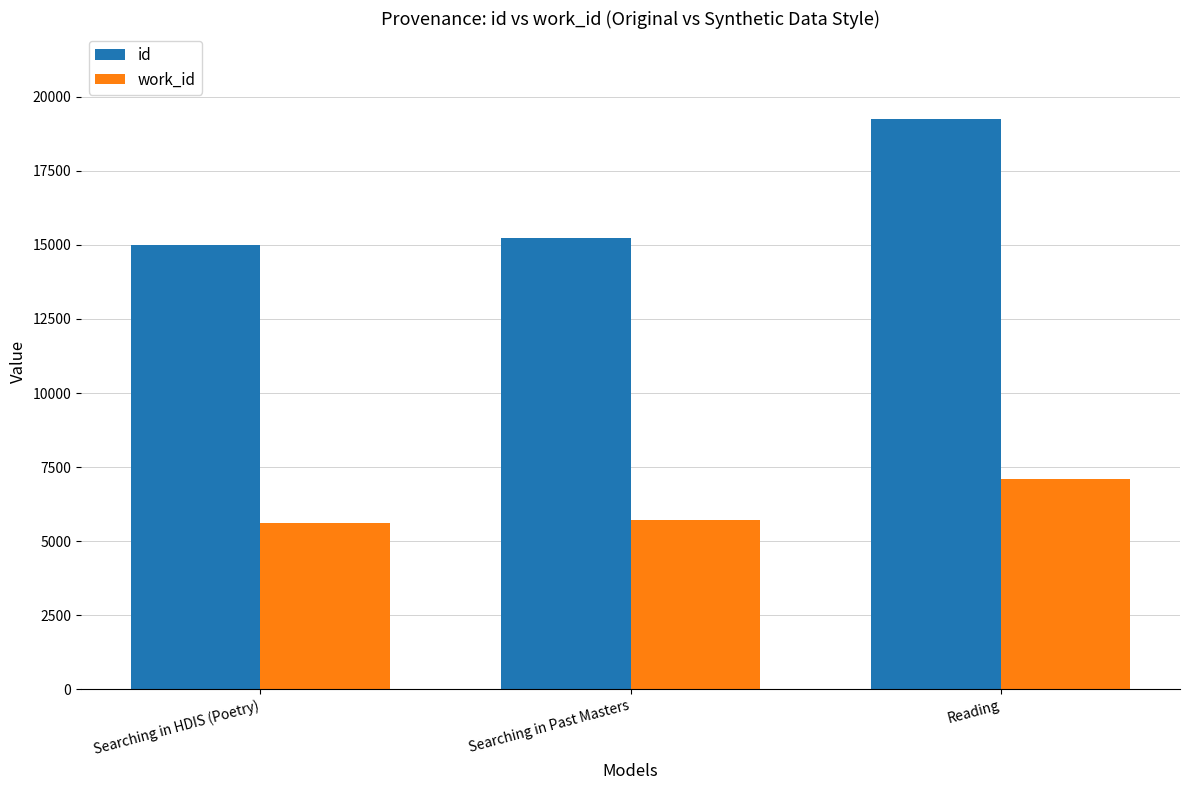

What is the average value of the id series?

16494